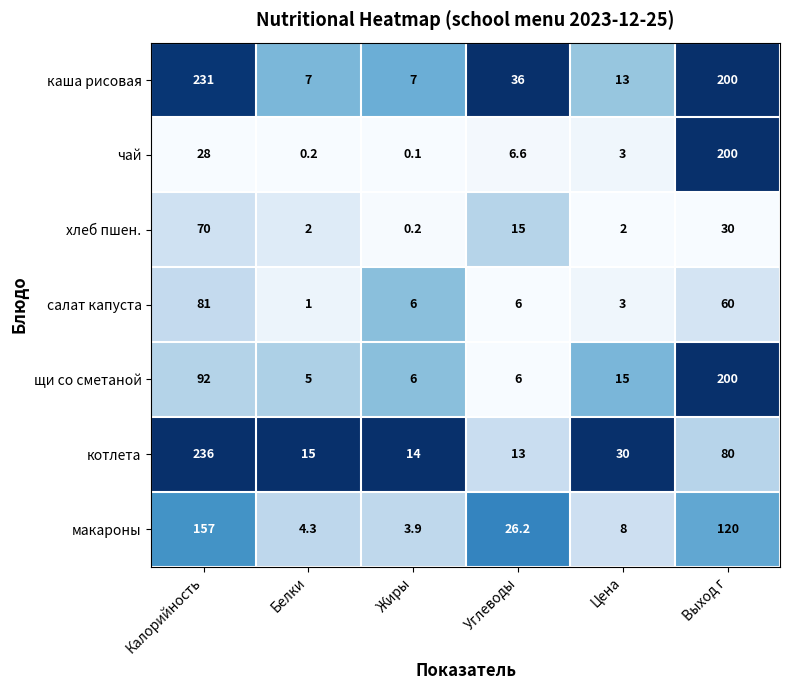

Where is каша рисовая nearest to the value 119?

Выход г